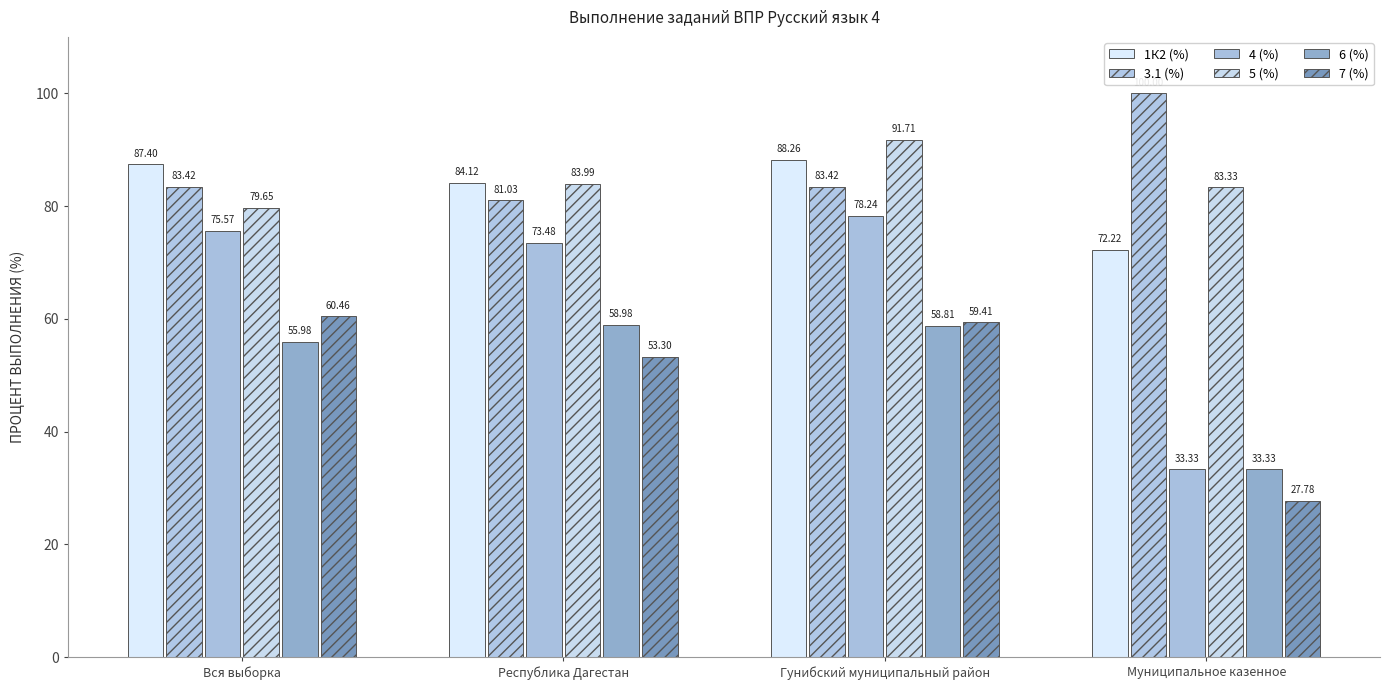

Is the value of 7 (%) at Республика Дагестан greater than the value of 3.1 (%) at Муниципальное казенное?

No